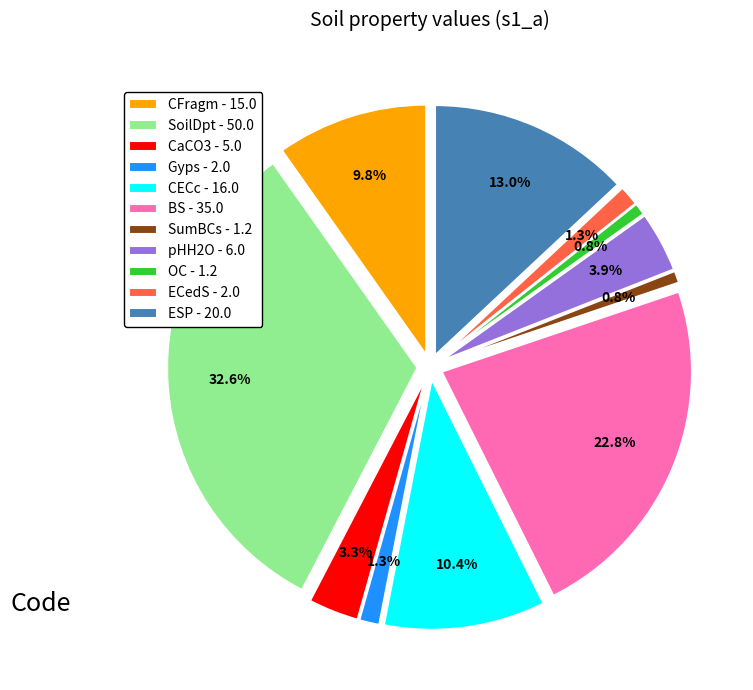

To the nearest percent, what percentage of the pie is CFragm?

10%